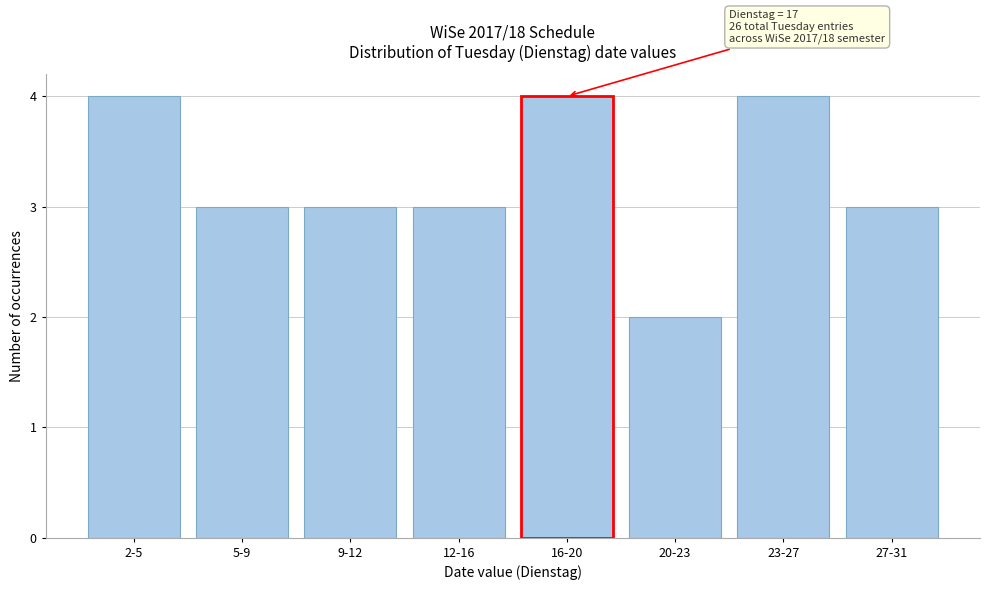

Reading left to right, transcribe all the data shown in this chart.

4	3	3	3	4	2	4	3